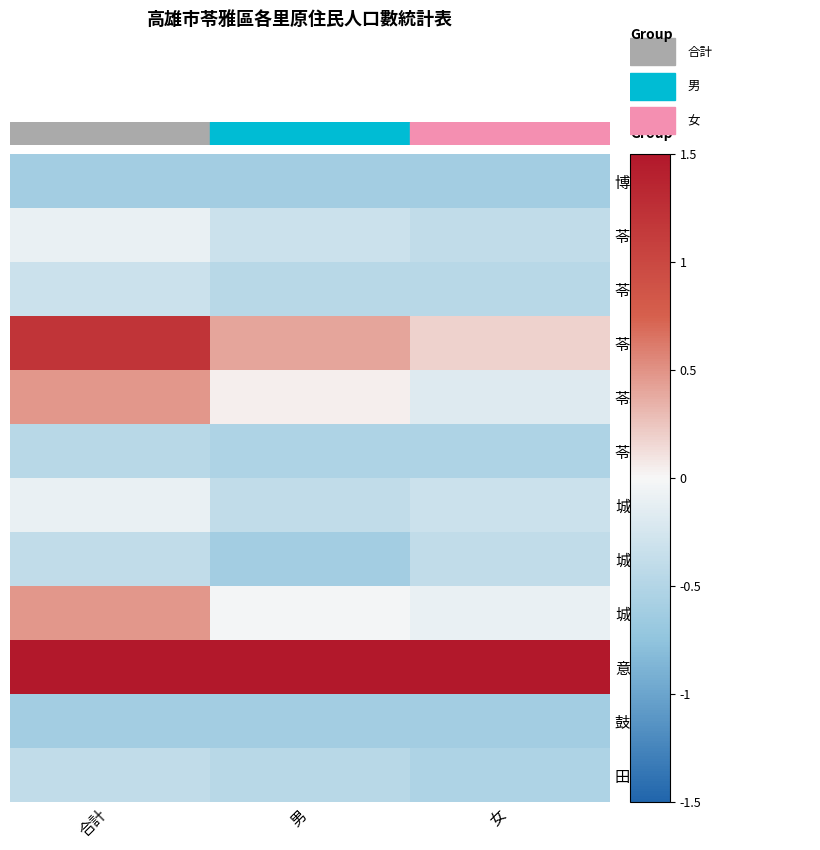

Reading left to right, what are all the values shown in this chart?

博仁里: 合計=-0.6	男=-0.6	女=-0.6
苓洲里: 合計=-0.1	男=-0.3	女=-0.4
苓昇里: 合計=-0.3	男=-0.5	女=-0.5
苓中里: 合計=1.2	男=0.4	女=0.2
苓雅里: 合計=0.5	男=0.0	女=-0.2
苓東里: 合計=-0.5	男=-0.5	女=-0.5
城北里: 合計=-0.1	男=-0.4	女=-0.3
城西里: 合計=-0.4	男=-0.6	女=-0.4
城東里: 合計=0.5	男=-0.0	女=-0.1
意誠里: 合計=1.5	男=1.5	女=1.5
鼓中里: 合計=-0.6	男=-0.6	女=-0.6
田西里: 合計=-0.4	男=-0.5	女=-0.5